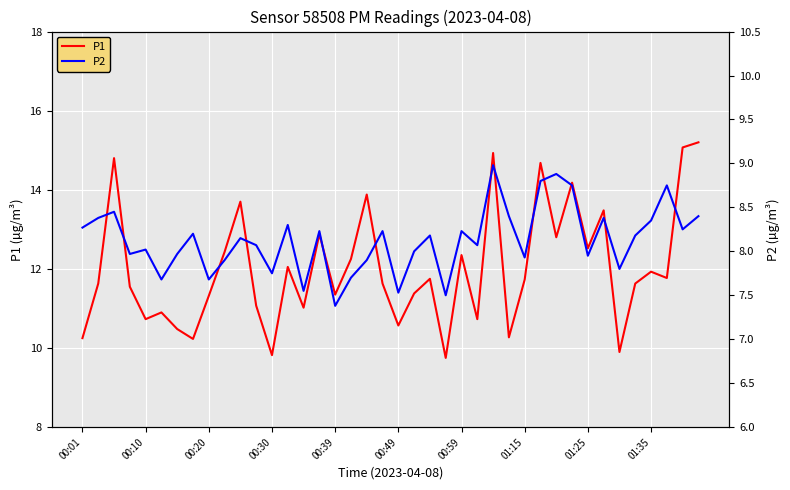

True or false: P1 has a value of 19.9 at 01:35.

False